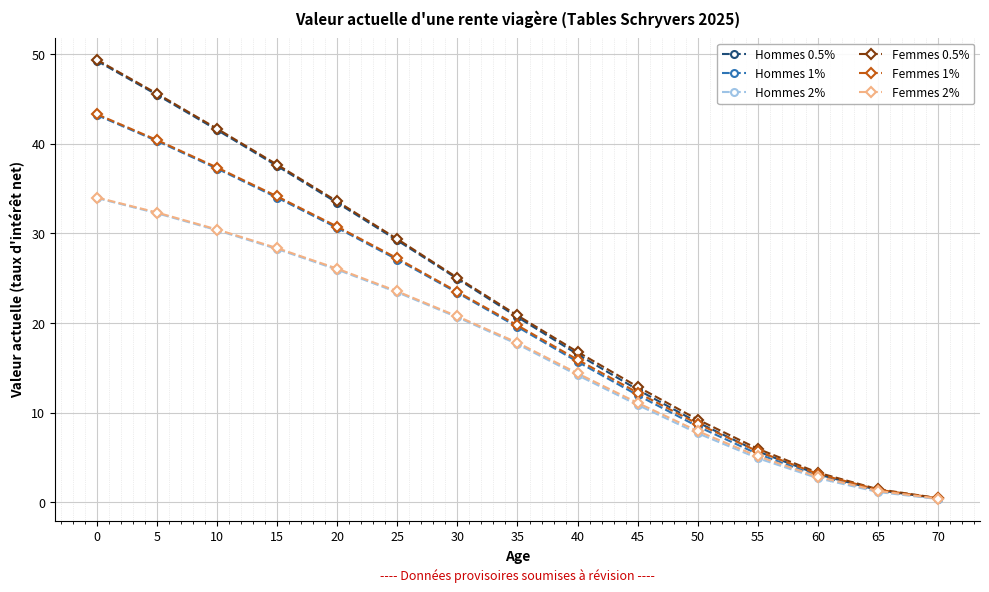

How many data points in Hommes 1% are less than 19?

7